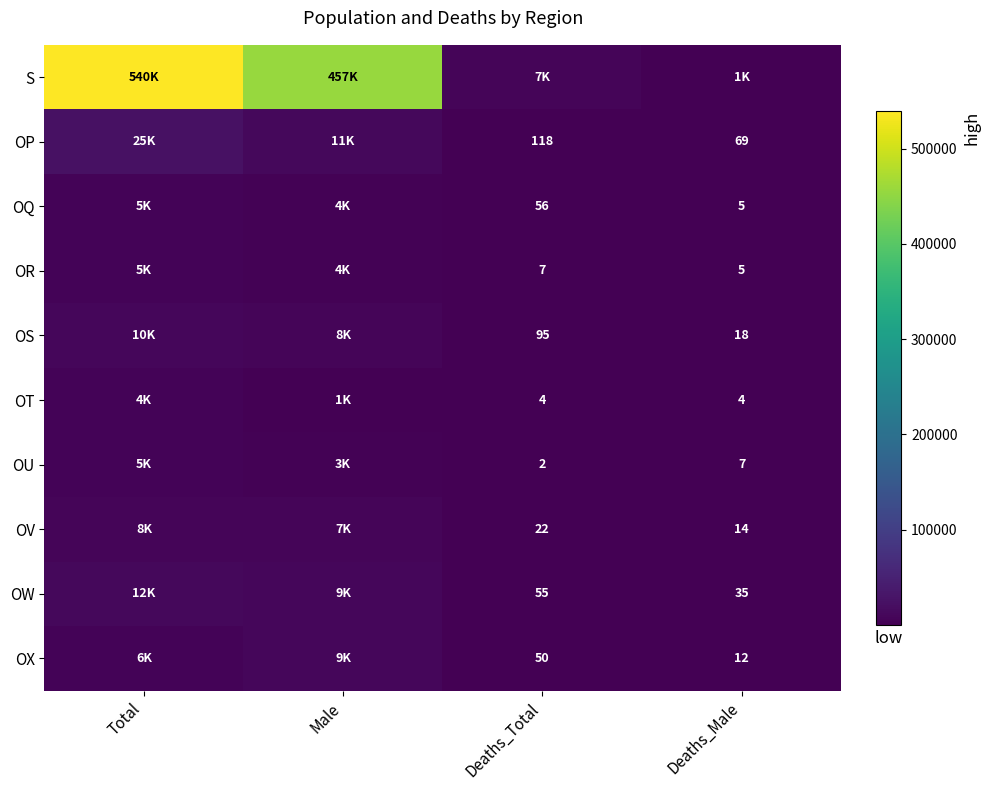

Between Deaths_Male and Male, which is larger?

Male